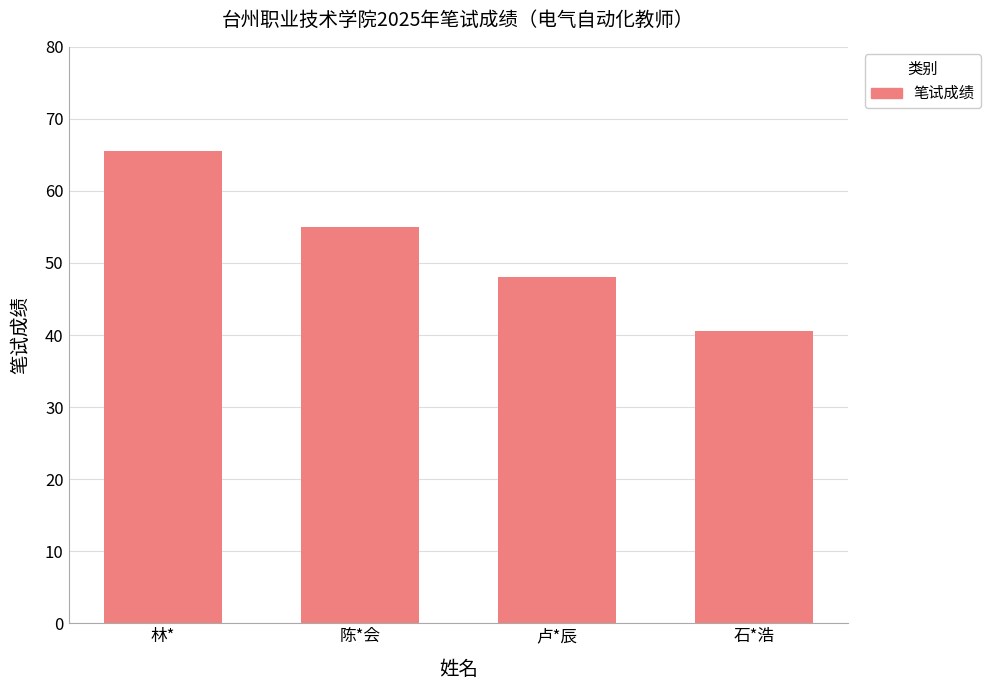

How many bars are there in total?

4